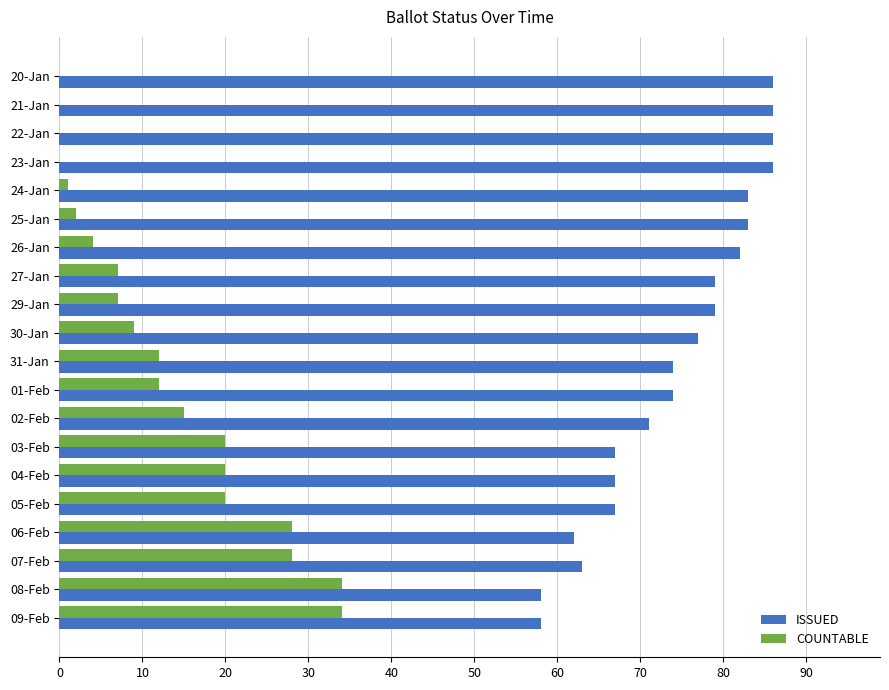

What is the maximum value for ISSUED?

86